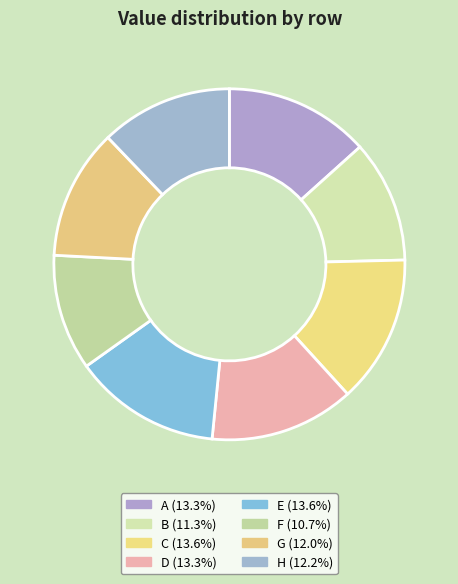

How many segments does this pie chart have?

8